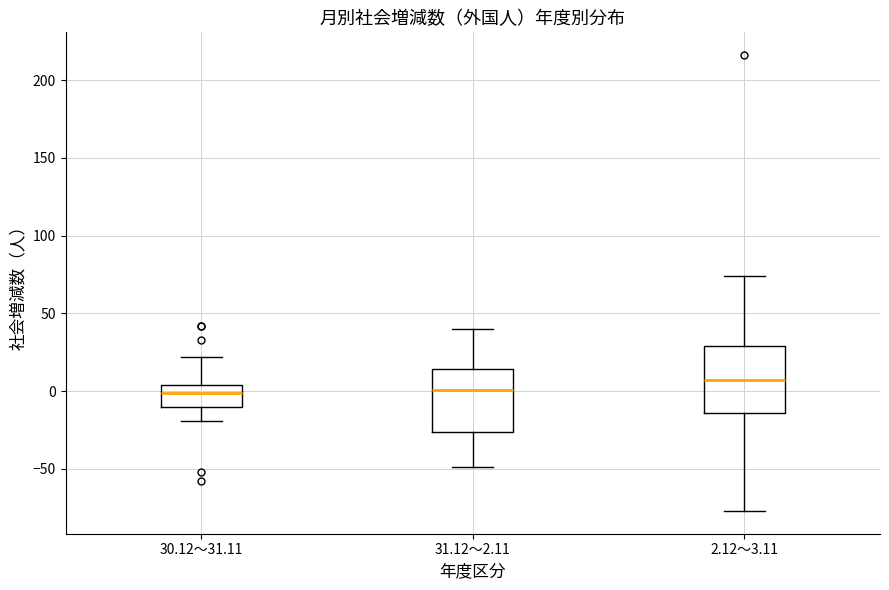

Where does the upper whisker of the box for 30.12～31.11 end on the y-axis? The values are not printed on the chart, so give them approximately, as read against the axis.

20